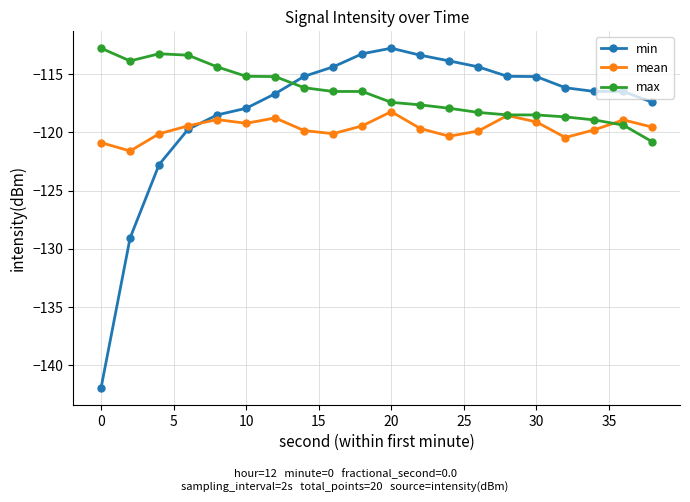

True or false: min and max intersect in this chart.

True